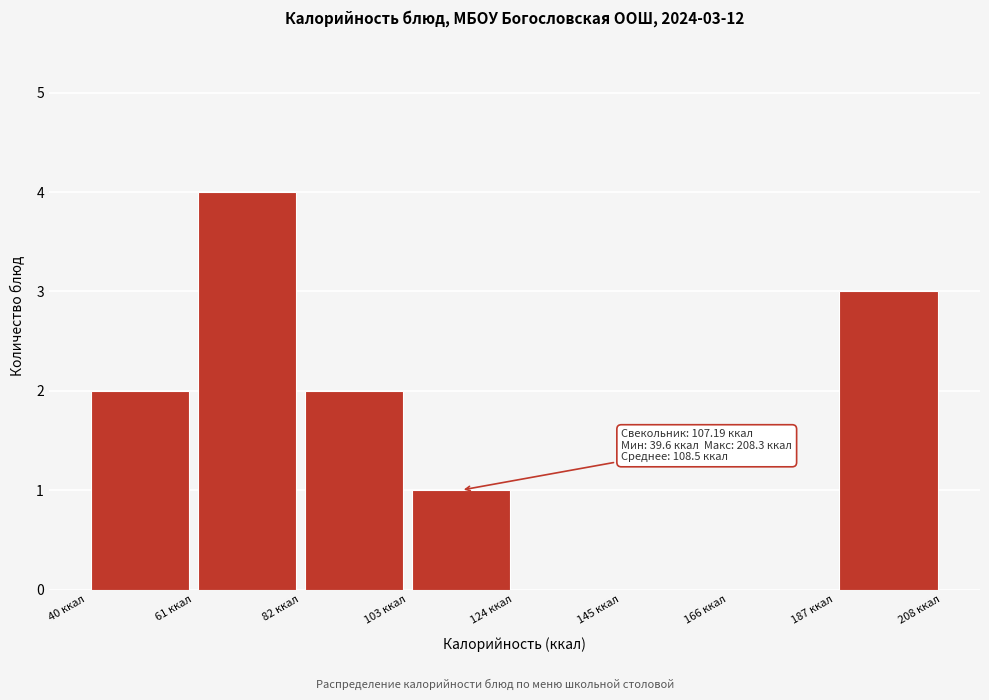

Which range on the x-axis has the tallest bar?

60 to 80